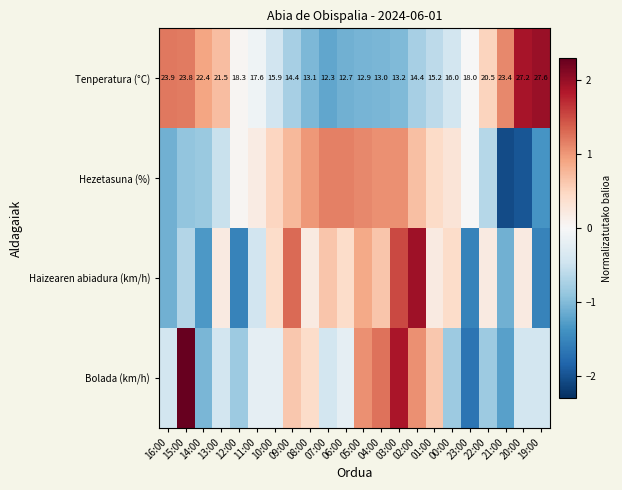

The Tenperatura (°C) series shows 1.9 at 20:00. True or false?

True